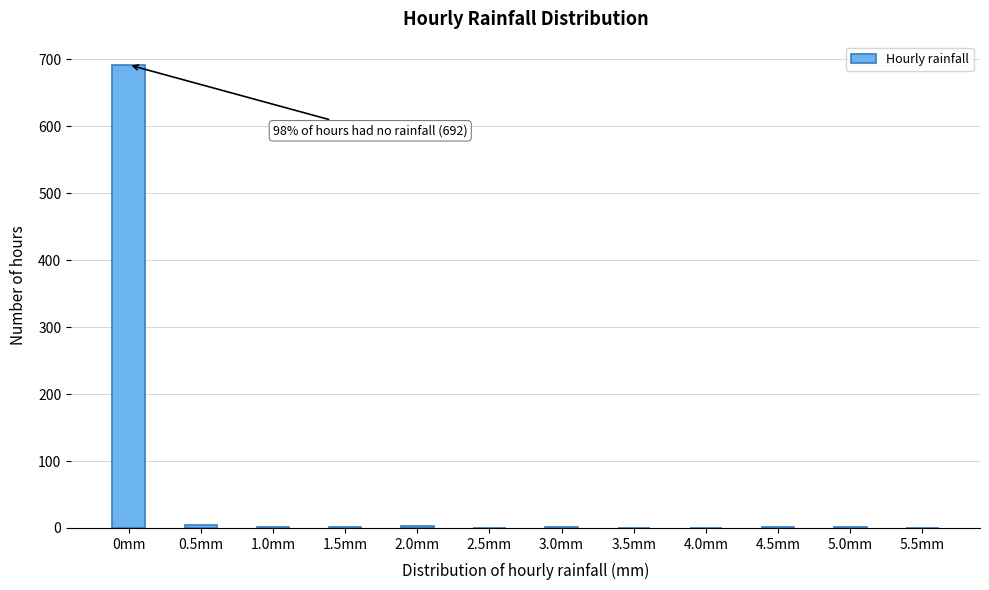

What is the maximum value shown in the chart?

692